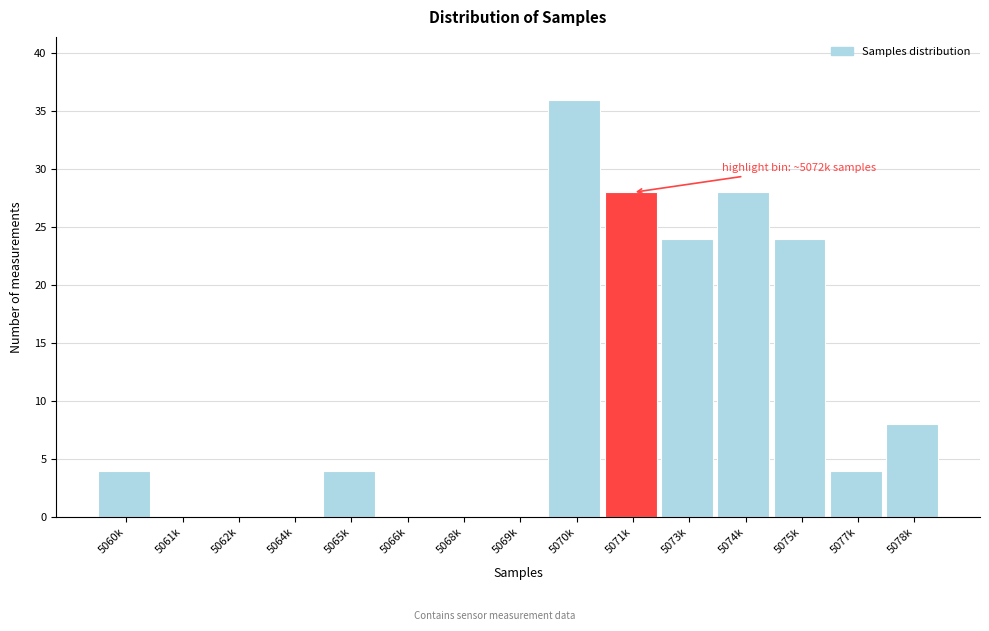

Reading left to right, transcribe all the data shown in this chart.

5060k=4	5061k=0	5062k=0	5064k=0	5065k=4	5066k=0	5068k=0	5069k=0	5070k=36	5071k=28	5073k=24	5074k=28	5075k=24	5077k=4	5078k=8